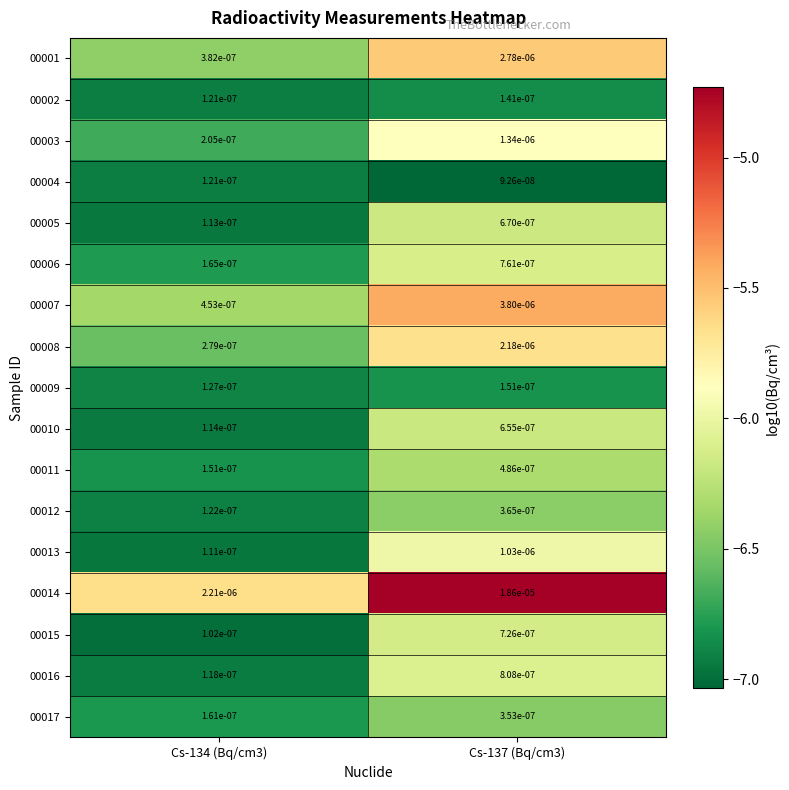

Is the value of 00003 at Cs-137 (Bq/cm3) greater than the value of 00006 at Cs-134 (Bq/cm3)?

Yes